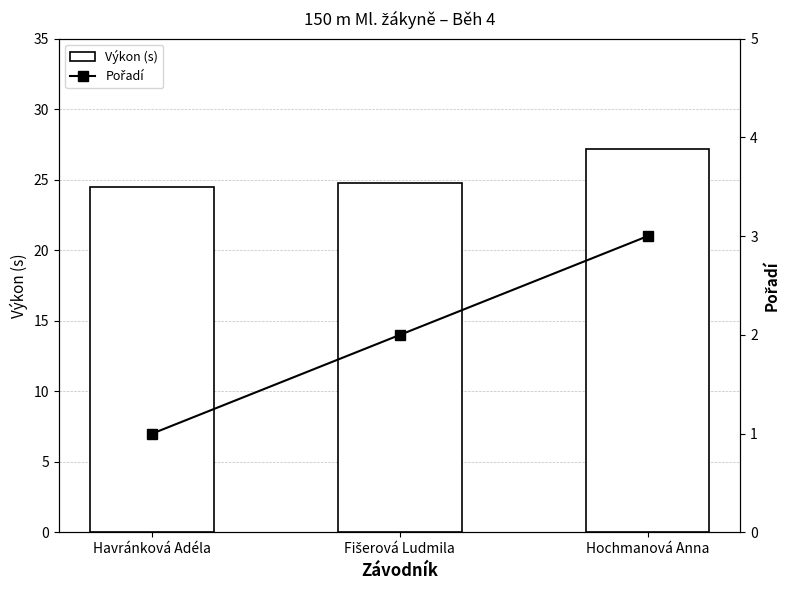

What is the value of the Pořadí bar at the 1st from the left?

1.0